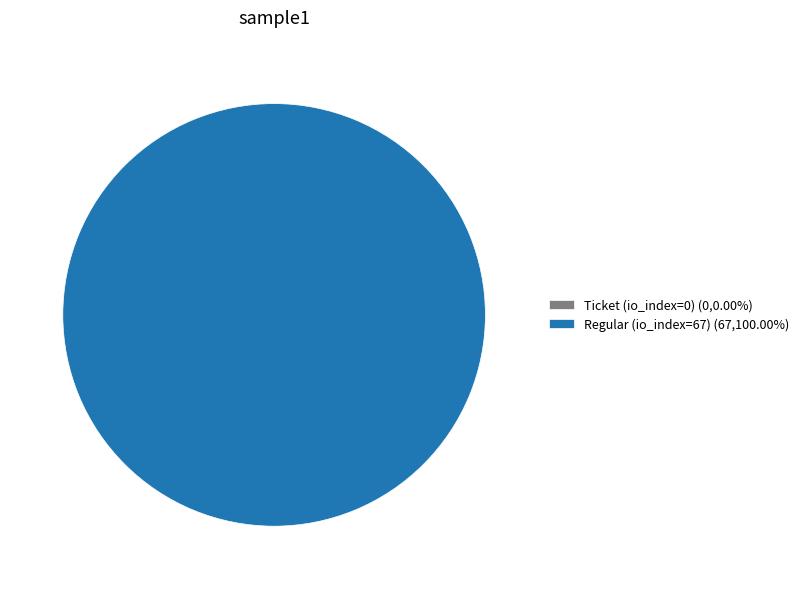

The Regular (io_index=67) slice represents 99% of the pie. True or false?

False